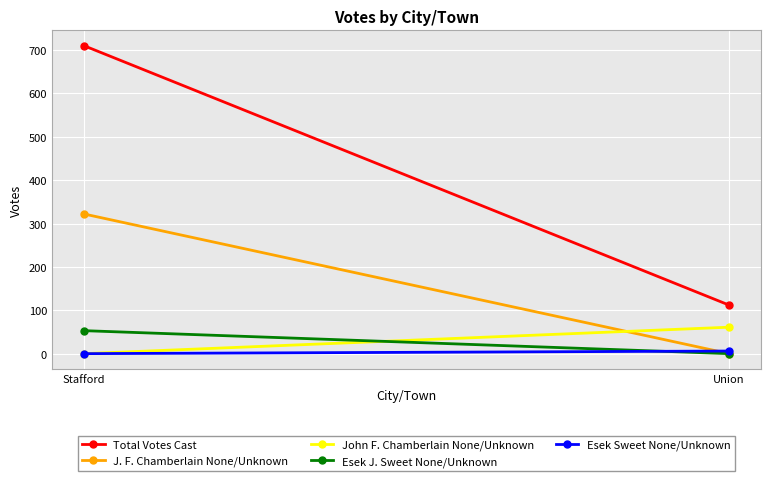

Is the value of John F. Chamberlain None/Unknown at Union greater than the value of Total Votes Cast at Union?

No